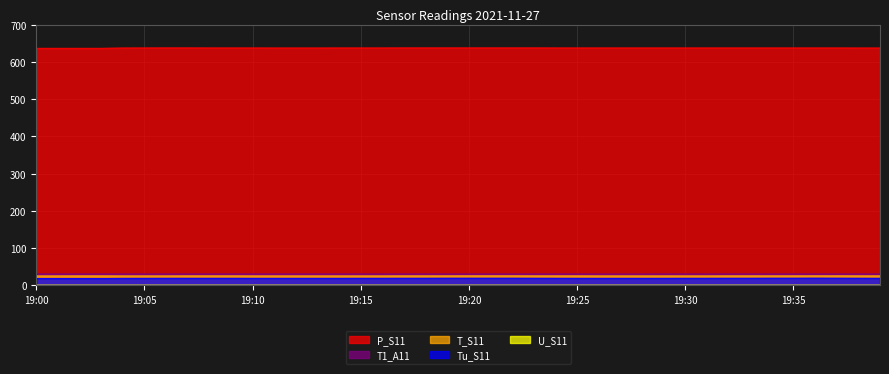

True or false: T1_A11 has a value of 30.9 at 19:00.

True